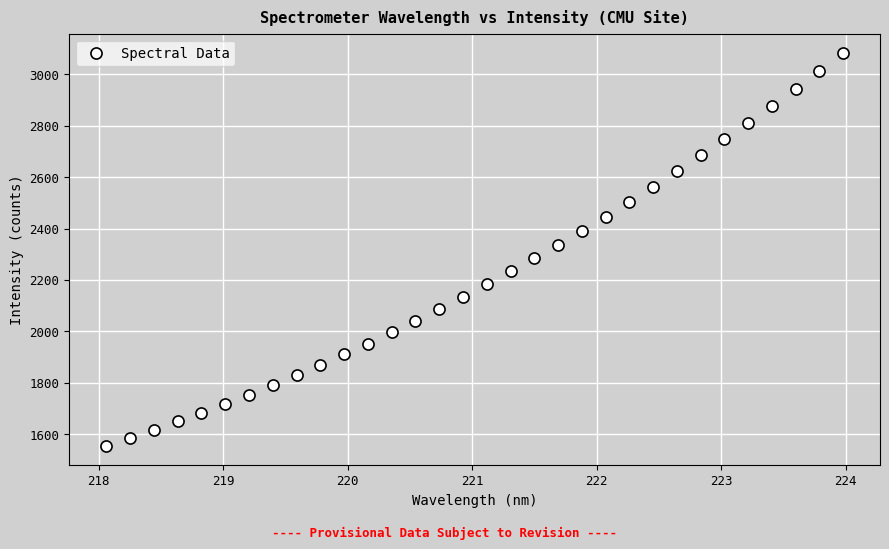

What is the range of X values (max minus min)?

5.9